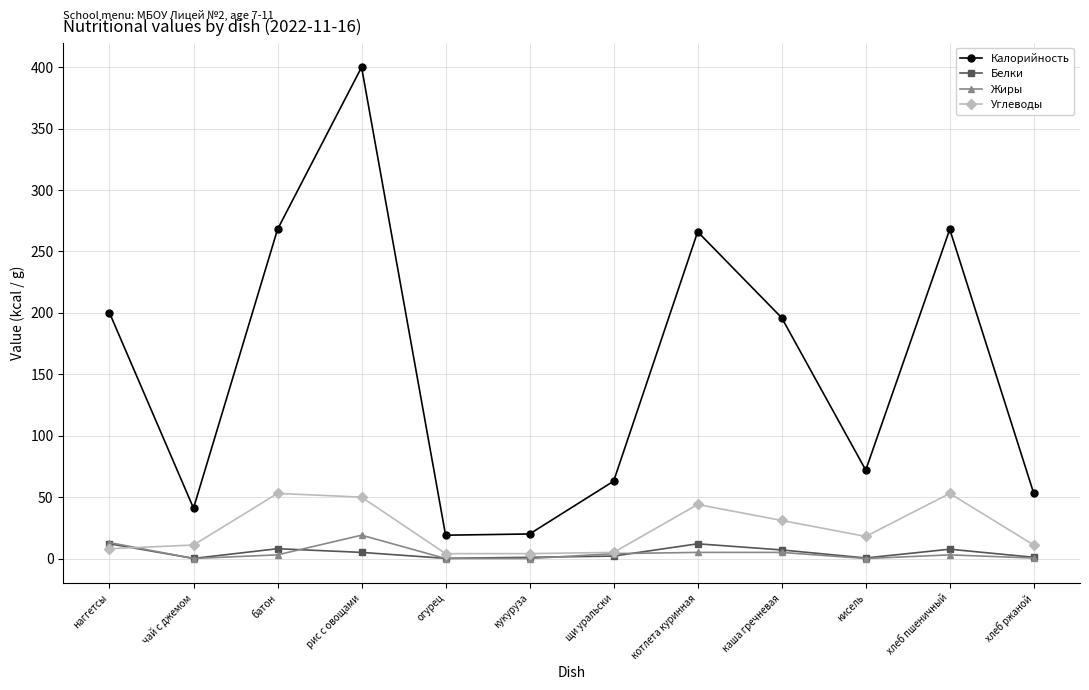

How many lines are shown in the chart?

4